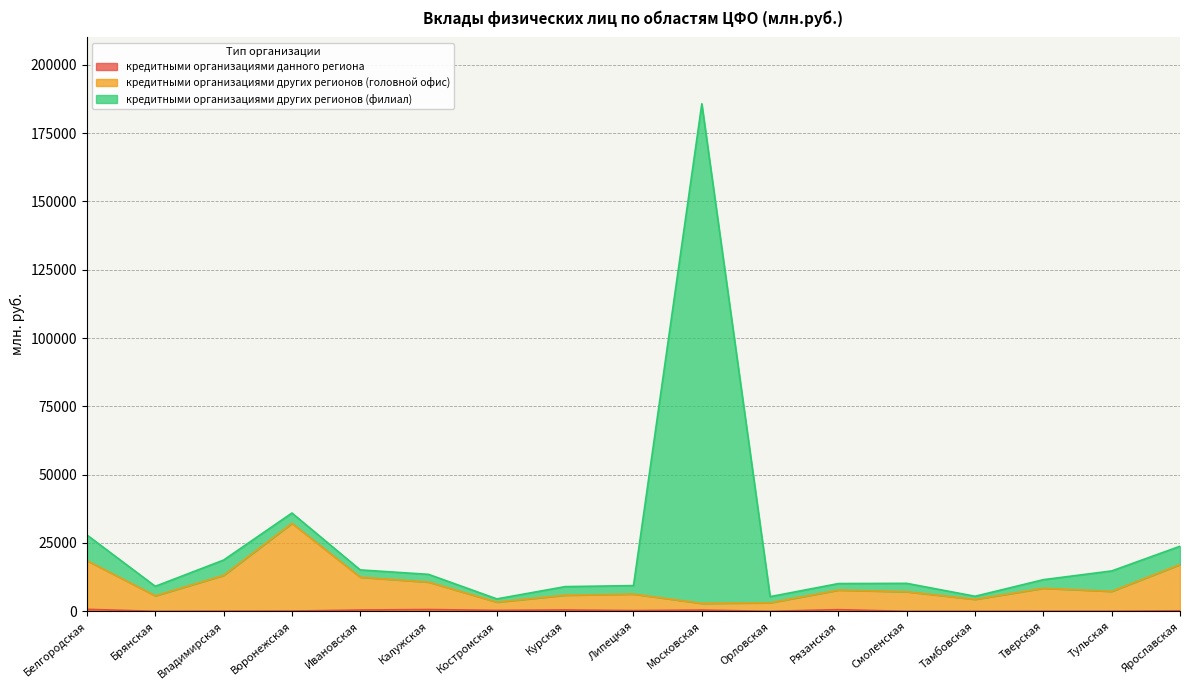

What is the total value across all series at Ярославская?

23809